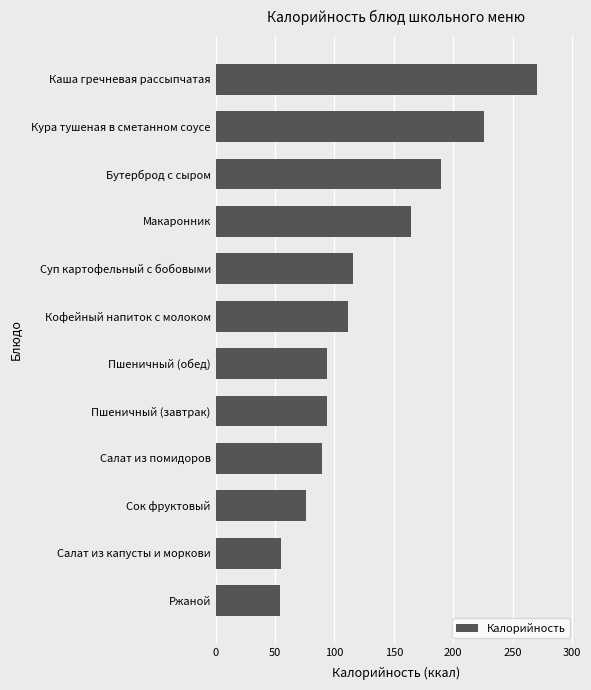

What is the ratio of the value at Кура тушеная в сметанном соусе to the value at Кофейный напиток с молоком?

2.0